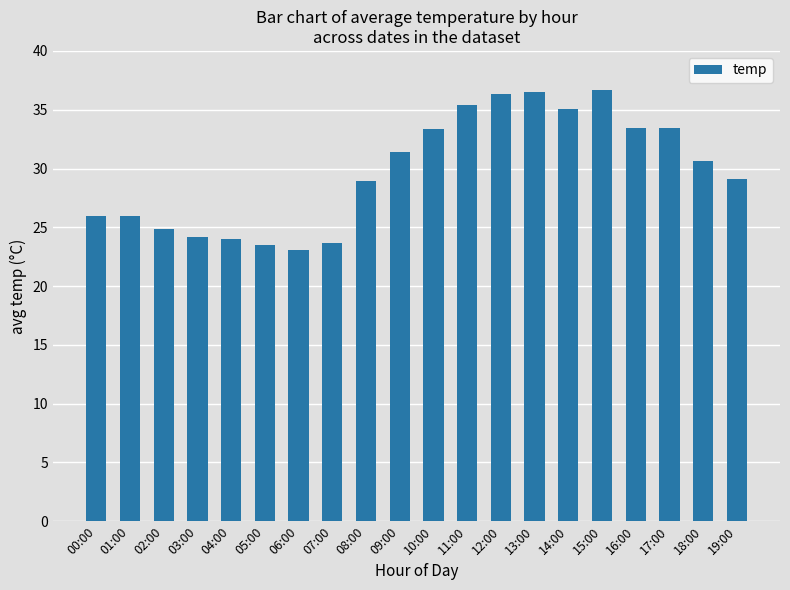

What is the sum of all values?

595.6